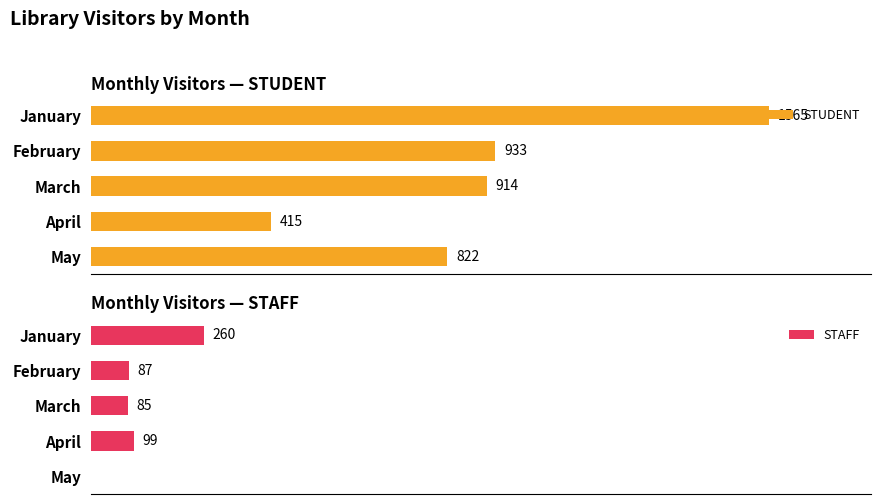

Reading left to right, list all the values displayed in this chart.

STUDENT: 1565	933	914	415	822
STAFF: 260	87	85	99	0